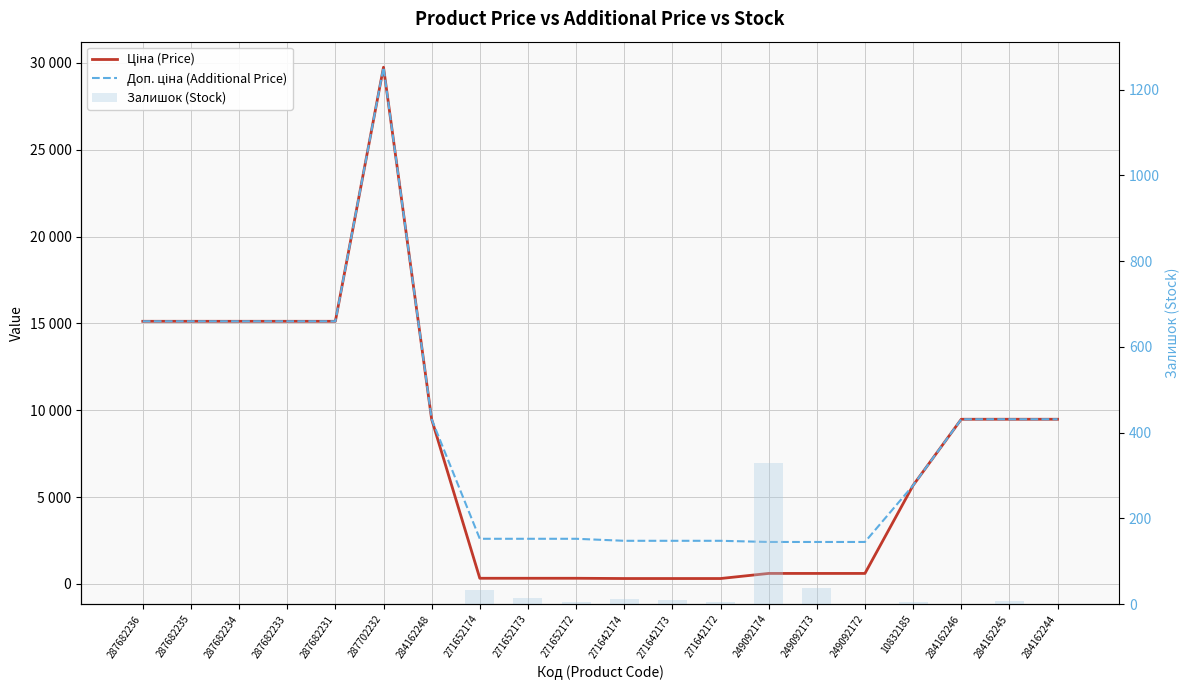

Reading right to left, list all the values displayed in this chart.

Ціна (Price): 284162244=9480.1	284162245=9480.1	284162246=9480.1	10832185=5673.8	249092172=603.7	249092173=603.7	249092174=603.7	271642172=310.3	271642173=310.3	271642174=310.3	271652172=324.8	271652173=324.8	271652174=324.8	284162248=9480.1	287702232=29747.2	287682231=15120.0	287682233=15120.0	287682234=15120.0	287682235=15120.0	287682236=15120.0
Доп. ціна (Additional Price): 284162244=9480.1	284162245=9480.1	284162246=9480.1	10832185=5673.8	249092172=2414.8	249092173=2414.8	249092174=2414.8	271642172=2482.4	271642173=2482.4	271642174=2482.4	271652172=2598.3	271652173=2598.3	271652174=2598.3	284162248=9480.1	287702232=29747.2	287682231=15120.0	287682233=15120.0	287682234=15120.0	287682235=15120.0	287682236=15120.0
Залишок (Stock): 284162244=0.0	284162245=8.0	284162246=0.0	10832185=4.0	249092172=0.0	249092173=38.0	249092174=328.0	271642172=4.0	271642173=10.0	271642174=11.0	271652172=4.0	271652173=15.0	271652174=34.0	284162248=0.0	287702232=0.0	287682231=0.0	287682233=0.0	287682234=0.0	287682235=0.0	287682236=0.0